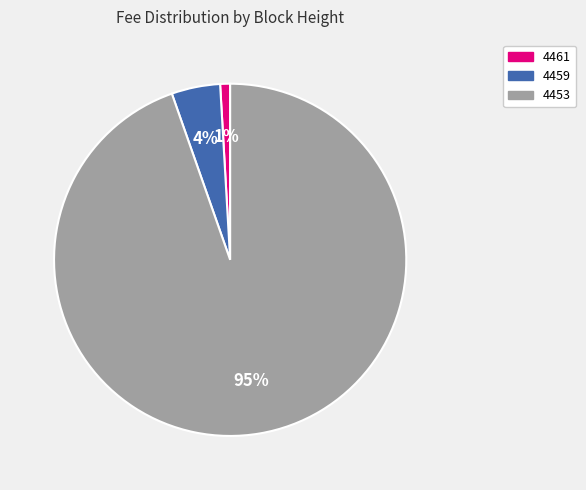

Do 4459 and 4461 together represent more than half of the pie?

No